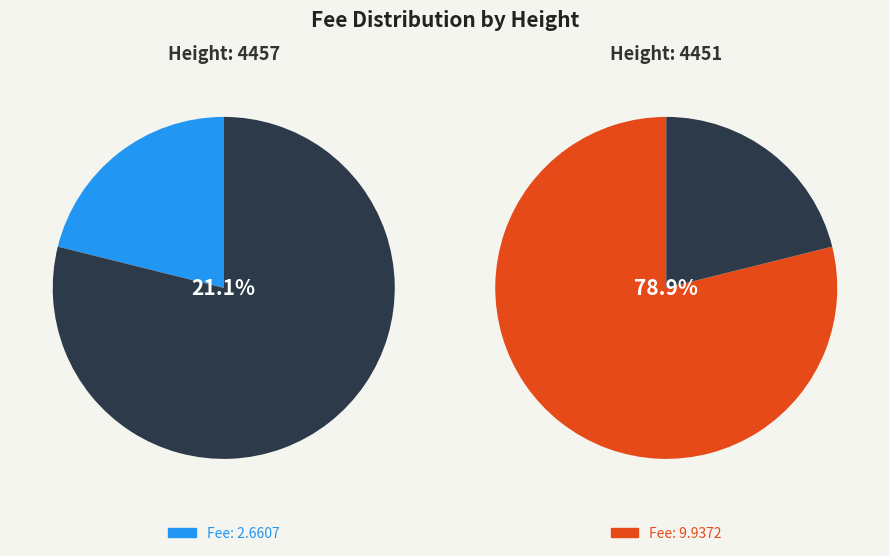

To the nearest percent, what percentage of the pie is 4451?

79%